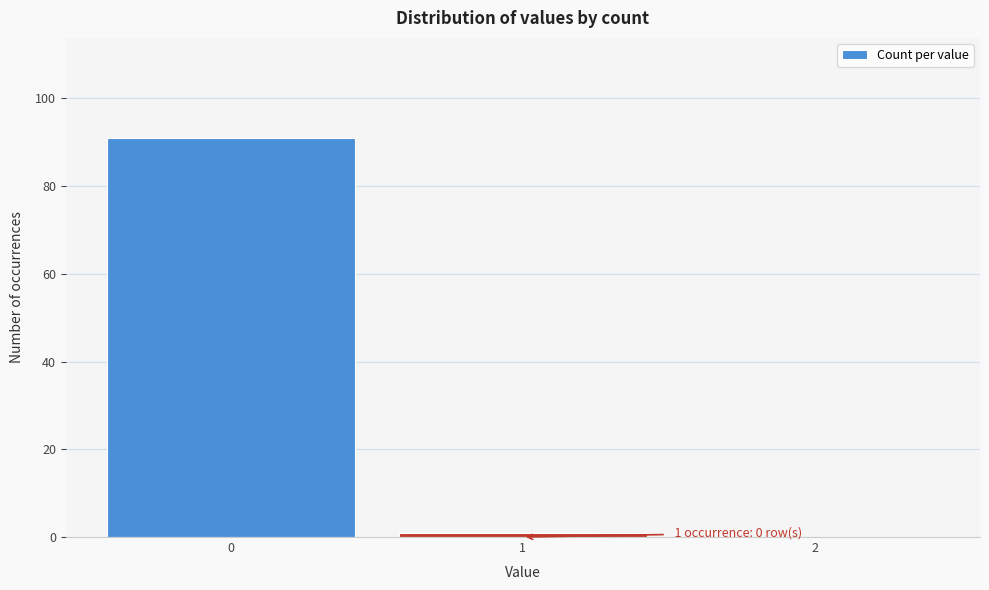

Over which range of the x-axis is the bar tallest?

-0.5 to 0.5